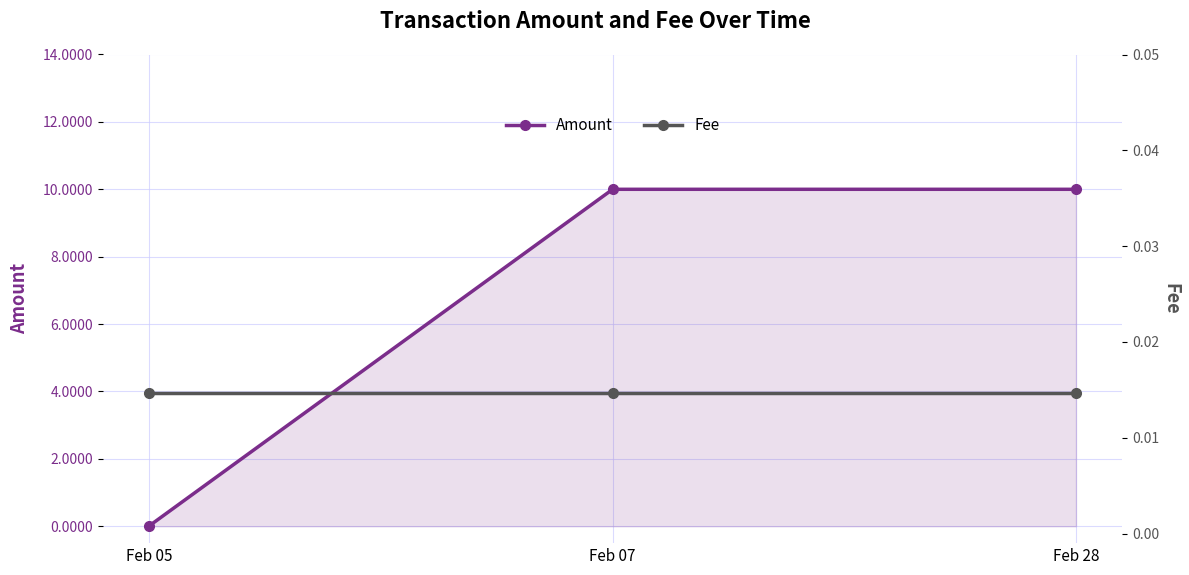

What is the spread (max minus min) of values at Feb 28?

10.0